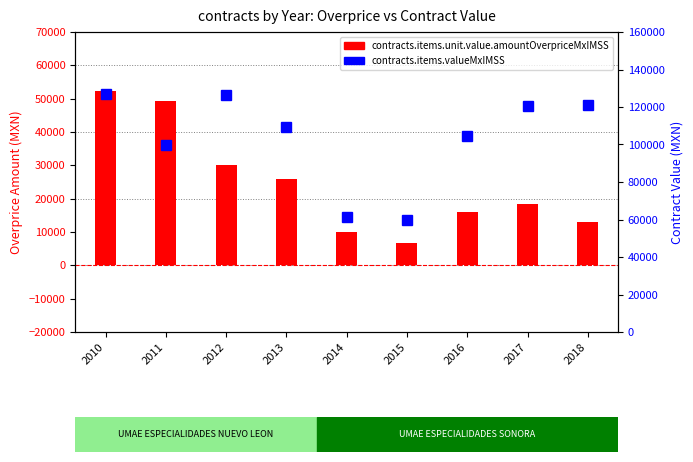

Rank the series by their average value, from lowest to highest.

contracts.items.unit.value.amountOverpriceMxIMSS, contracts.items.valueMxIMSS